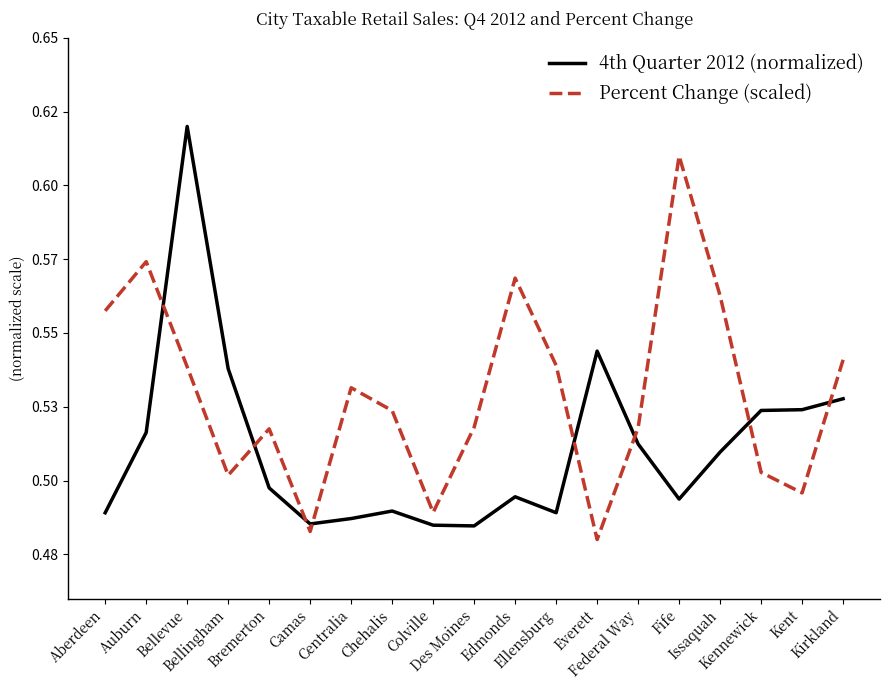

What is the sum of the 4th Quarter 2012 (normalized) values at Federal Way and Bellingham?

1.1